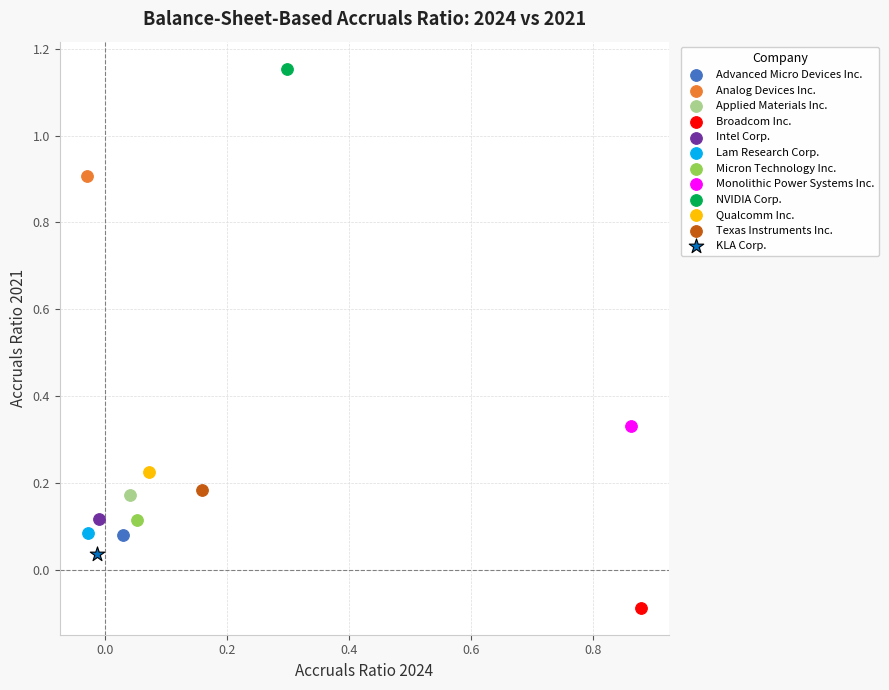

What are all the series names shown in the legend?

Advanced Micro Devices Inc., Analog Devices Inc., Applied Materials Inc., Broadcom Inc., Intel Corp., Lam Research Corp., Micron Technology Inc., Monolithic Power Systems Inc., NVIDIA Corp., Qualcomm Inc., Texas Instruments Inc., KLA Corp.